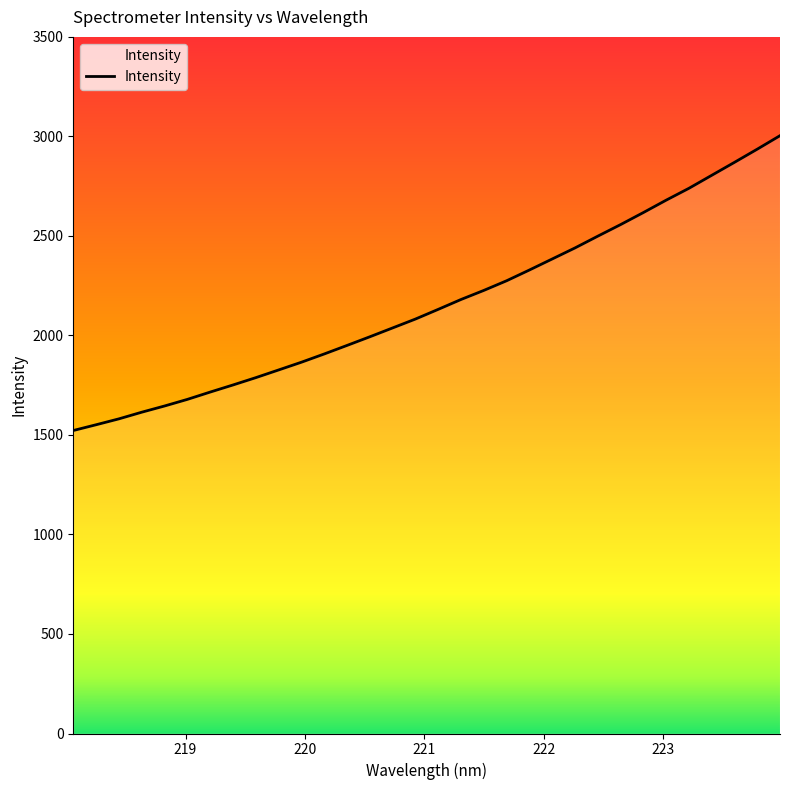

True or false: the data has more than 0 interior local peaks.

False